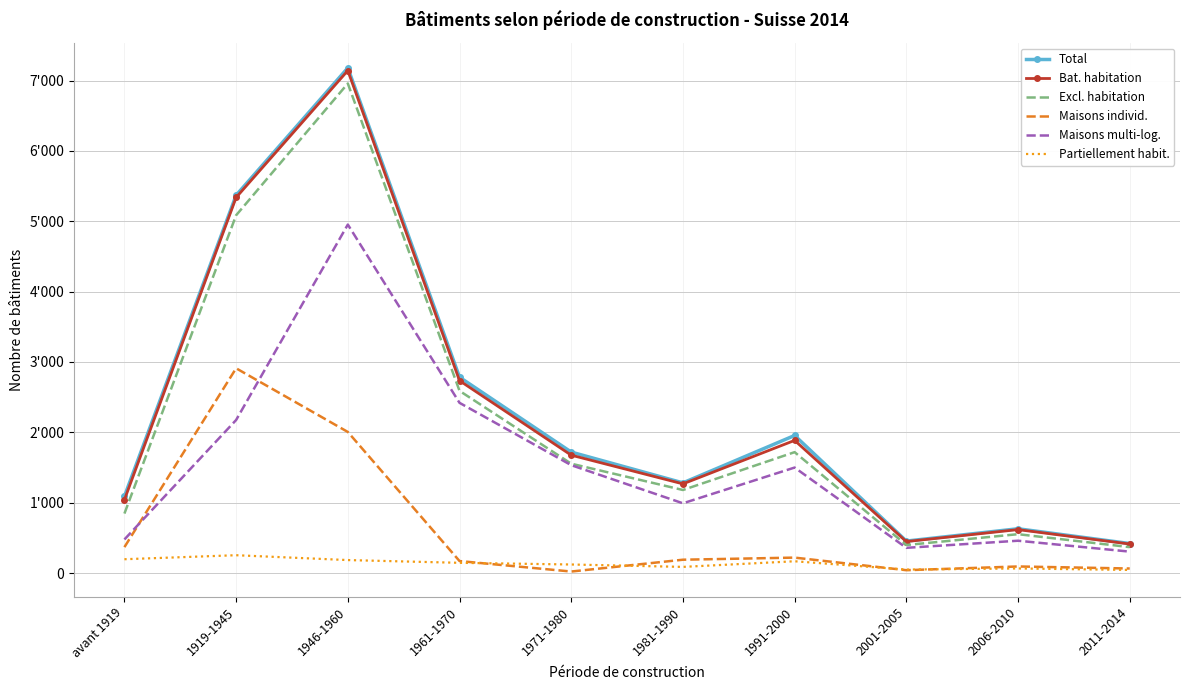

What are all the series names shown in the legend?

Total, Bat. habitation, Excl. habitation, Maisons individ., Maisons multi-log., Partiellement habit.